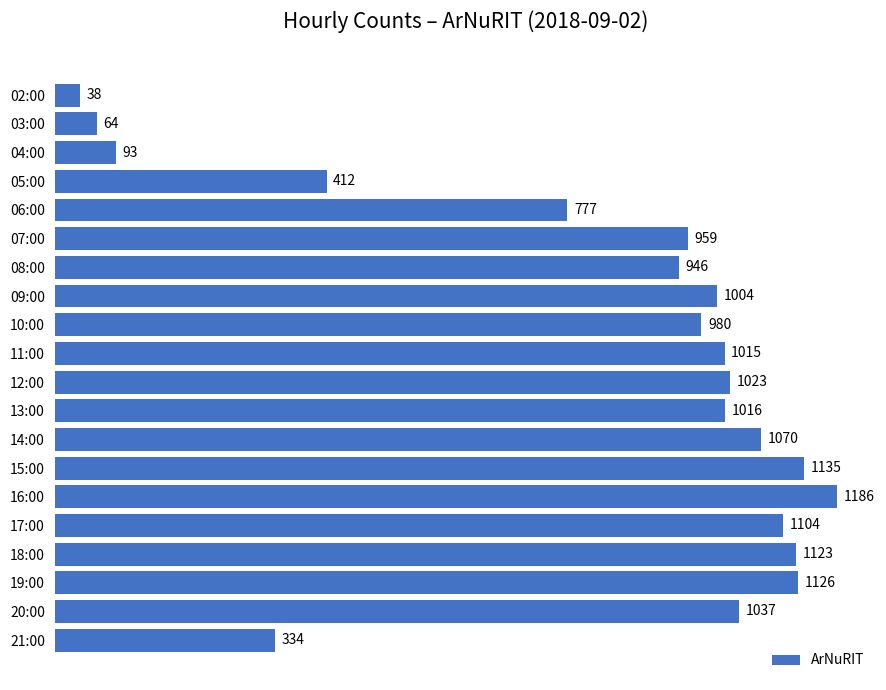

How many bars are there in total?

20